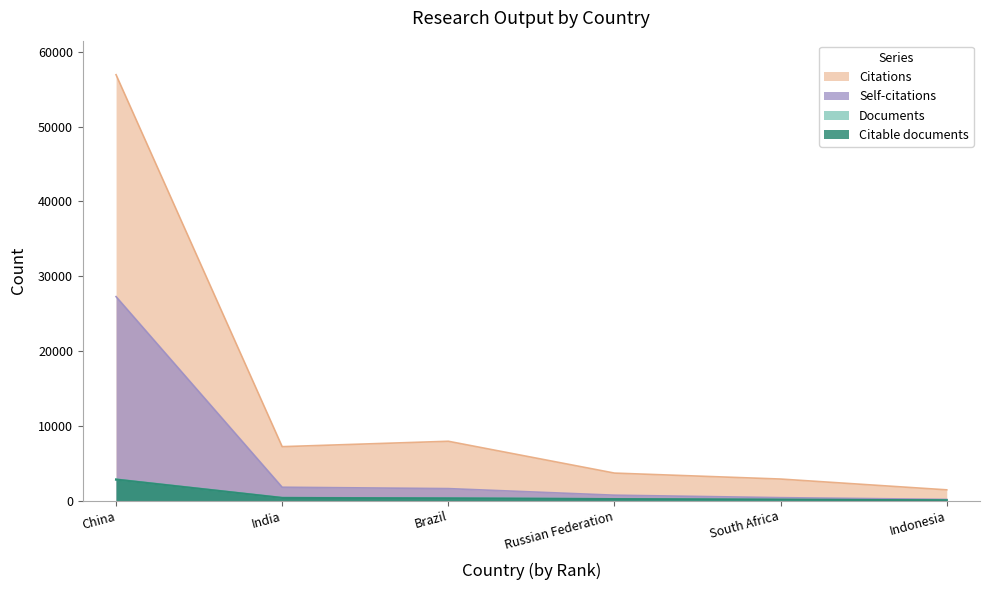

At how many categories does at least one series exceed 36221?

1